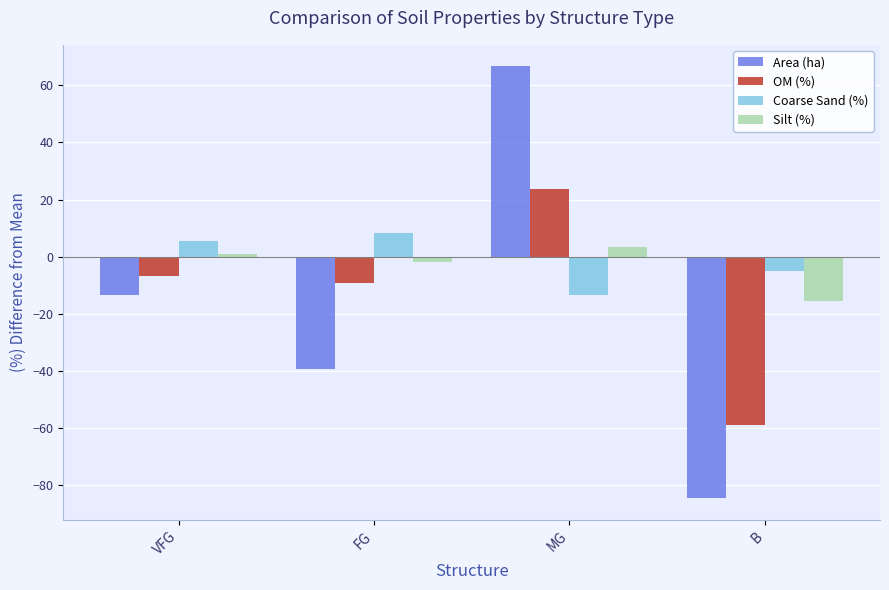

Reading left to right, extract all data points from this chart.

Area (ha): VFG=-13.6	FG=-39.3	MG=66.7	B=-84.9
OM (%): VFG=-6.8	FG=-9.2	MG=23.7	B=-59.2
Coarse Sand (%): VFG=5.6	FG=8.3	MG=-13.6	B=-5.3
Silt (%): VFG=0.8	FG=-2.0	MG=3.5	B=-15.7